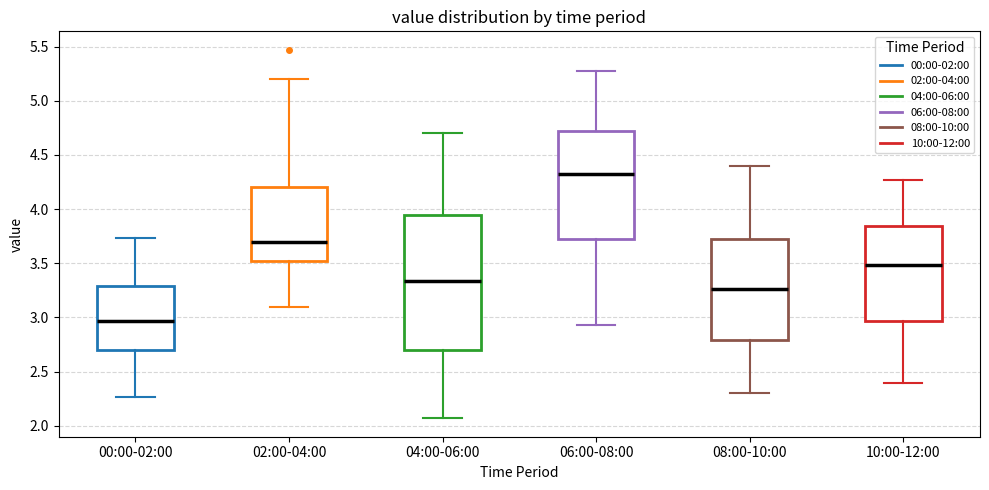

Reading left to right, read every box against the y-axis: the position of its median line, the range the box covers, and the ends of its whiskers. The values are not printed on the chart, so give them approximately, as read against the axis.

00:00-02:00: median 2.95, box 2.70 to 3.30, whiskers 2.25 to 3.75
02:00-04:00: median 3.70, box 3.50 to 4.20, whiskers 3.10 to 5.20
04:00-06:00: median 3.35, box 2.70 to 3.95, whiskers 2.05 to 4.70
06:00-08:00: median 4.30, box 3.75 to 4.70, whiskers 2.95 to 5.25
08:00-10:00: median 3.25, box 2.80 to 3.75, whiskers 2.30 to 4.40
10:00-12:00: median 3.50, box 2.95 to 3.85, whiskers 2.40 to 4.25